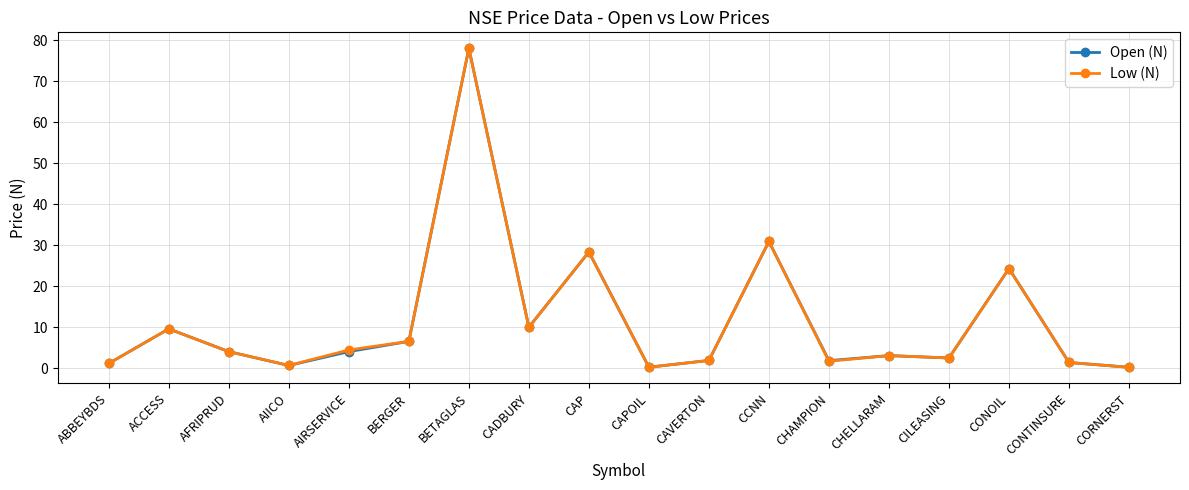

Count the number of categories in the chart.

18